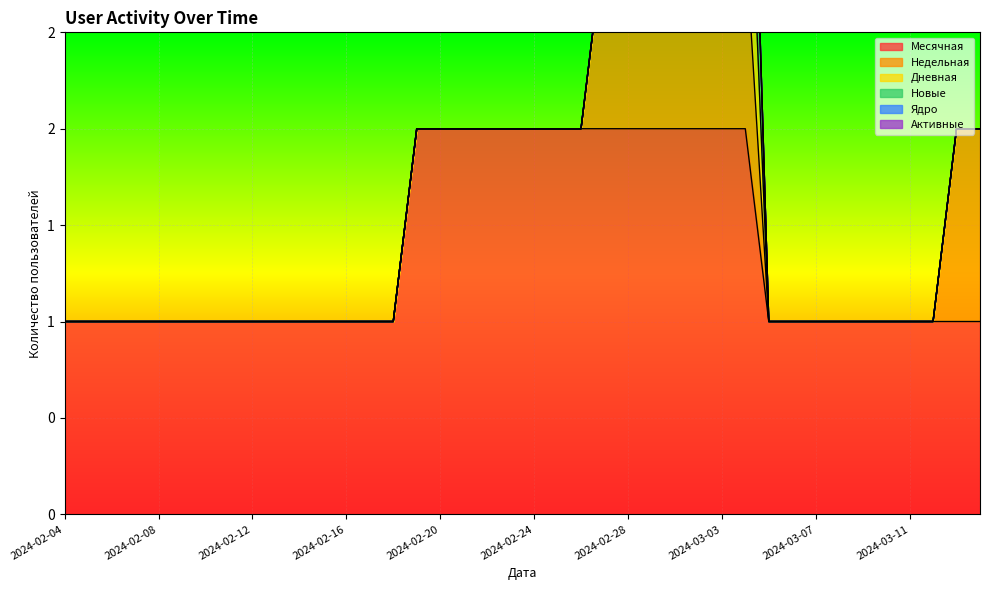

Reading left to right, transcribe all the data shown in this chart.

Месячная: 2024-02-04=1	2024-02-05=1	2024-02-06=1	2024-02-07=1	2024-02-08=1	2024-02-09=1	2024-02-10=1	2024-02-11=1	2024-02-12=1	2024-02-13=1	2024-02-14=1	2024-02-15=1	2024-02-16=1	2024-02-17=1	2024-02-18=1	2024-02-19=2	2024-02-20=2	2024-02-21=2	2024-02-22=2	2024-02-23=2	2024-02-24=2	2024-02-25=2	2024-02-26=2	2024-02-27=2	2024-02-28=2	2024-02-29=2	2024-03-01=2	2024-03-02=2	2024-03-03=2	2024-03-04=2	2024-03-05=1	2024-03-06=1	2024-03-07=1	2024-03-08=1	2024-03-09=1	2024-03-10=1	2024-03-11=1	2024-03-12=1	2024-03-13=1	2024-03-14=1
Недельная: 2024-02-04=0	2024-02-05=0	2024-02-06=0	2024-02-07=0	2024-02-08=0	2024-02-09=0	2024-02-10=0	2024-02-11=0	2024-02-12=0	2024-02-13=0	2024-02-14=0	2024-02-15=0	2024-02-16=0	2024-02-17=0	2024-02-18=0	2024-02-19=0	2024-02-20=0	2024-02-21=0	2024-02-22=0	2024-02-23=0	2024-02-24=0	2024-02-25=0	2024-02-26=0	2024-02-27=1	2024-02-28=1	2024-02-29=1	2024-03-01=1	2024-03-02=1	2024-03-03=1	2024-03-04=1	2024-03-05=0	2024-03-06=0	2024-03-07=0	2024-03-08=0	2024-03-09=0	2024-03-10=0	2024-03-11=0	2024-03-12=0	2024-03-13=1	2024-03-14=1
Дневная: 2024-02-04=0	2024-02-05=0	2024-02-06=0	2024-02-07=0	2024-02-08=0	2024-02-09=0	2024-02-10=0	2024-02-11=0	2024-02-12=0	2024-02-13=0	2024-02-14=0	2024-02-15=0	2024-02-16=0	2024-02-17=0	2024-02-18=0	2024-02-19=0	2024-02-20=0	2024-02-21=0	2024-02-22=0	2024-02-23=0	2024-02-24=0	2024-02-25=0	2024-02-26=0	2024-02-27=0	2024-02-28=0	2024-02-29=0	2024-03-01=0	2024-03-02=0	2024-03-03=0	2024-03-04=1	2024-03-05=0	2024-03-06=0	2024-03-07=0	2024-03-08=0	2024-03-09=0	2024-03-10=0	2024-03-11=0	2024-03-12=0	2024-03-13=0	2024-03-14=0
Новые: 2024-02-04=0	2024-02-05=0	2024-02-06=0	2024-02-07=0	2024-02-08=0	2024-02-09=0	2024-02-10=0	2024-02-11=0	2024-02-12=0	2024-02-13=0	2024-02-14=0	2024-02-15=0	2024-02-16=0	2024-02-17=0	2024-02-18=0	2024-02-19=0	2024-02-20=0	2024-02-21=0	2024-02-22=0	2024-02-23=0	2024-02-24=0	2024-02-25=0	2024-02-26=0	2024-02-27=0	2024-02-28=0	2024-02-29=0	2024-03-01=0	2024-03-02=0	2024-03-03=0	2024-03-04=1	2024-03-05=0	2024-03-06=0	2024-03-07=0	2024-03-08=0	2024-03-09=0	2024-03-10=0	2024-03-11=0	2024-03-12=0	2024-03-13=0	2024-03-14=0
Ядро: 2024-02-04=0	2024-02-05=0	2024-02-06=0	2024-02-07=0	2024-02-08=0	2024-02-09=0	2024-02-10=0	2024-02-11=0	2024-02-12=0	2024-02-13=0	2024-02-14=0	2024-02-15=0	2024-02-16=0	2024-02-17=0	2024-02-18=0	2024-02-19=0	2024-02-20=0	2024-02-21=0	2024-02-22=0	2024-02-23=0	2024-02-24=0	2024-02-25=0	2024-02-26=0	2024-02-27=0	2024-02-28=0	2024-02-29=0	2024-03-01=0	2024-03-02=0	2024-03-03=0	2024-03-04=0	2024-03-05=0	2024-03-06=0	2024-03-07=0	2024-03-08=0	2024-03-09=0	2024-03-10=0	2024-03-11=0	2024-03-12=0	2024-03-13=0	2024-03-14=0
Активные: 2024-02-04=0	2024-02-05=0	2024-02-06=0	2024-02-07=0	2024-02-08=0	2024-02-09=0	2024-02-10=0	2024-02-11=0	2024-02-12=0	2024-02-13=0	2024-02-14=0	2024-02-15=0	2024-02-16=0	2024-02-17=0	2024-02-18=0	2024-02-19=0	2024-02-20=0	2024-02-21=0	2024-02-22=0	2024-02-23=0	2024-02-24=0	2024-02-25=0	2024-02-26=0	2024-02-27=0	2024-02-28=0	2024-02-29=0	2024-03-01=0	2024-03-02=0	2024-03-03=0	2024-03-04=0	2024-03-05=0	2024-03-06=0	2024-03-07=0	2024-03-08=0	2024-03-09=0	2024-03-10=0	2024-03-11=0	2024-03-12=0	2024-03-13=0	2024-03-14=0